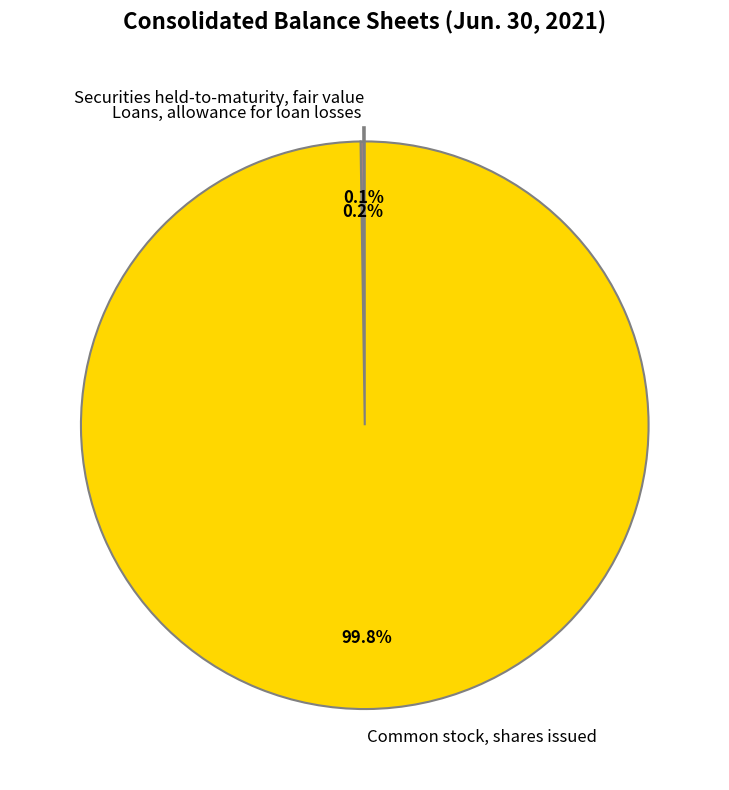

Which slice is the largest?

Common stock, shares issued